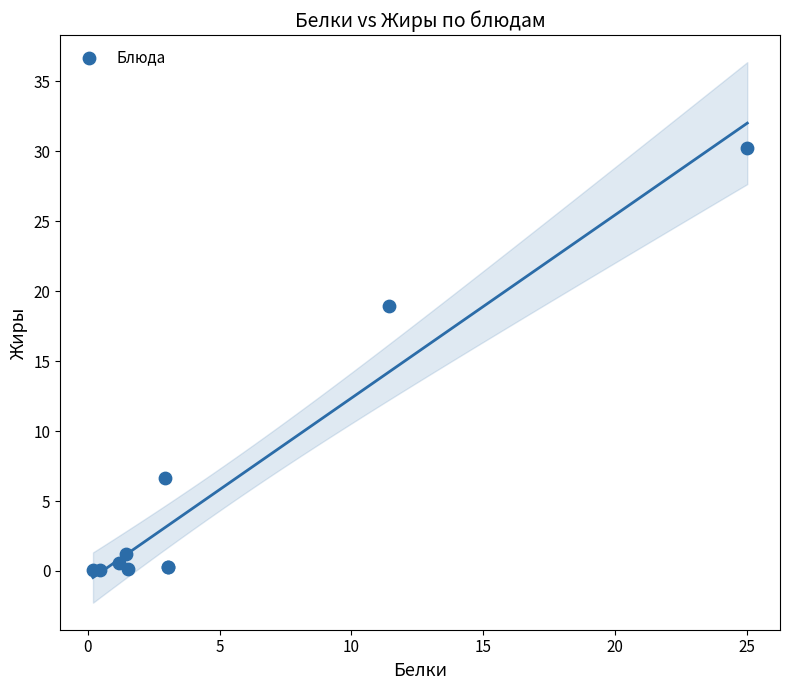

What Y value in the scatter plot is closest to 15?

18.9